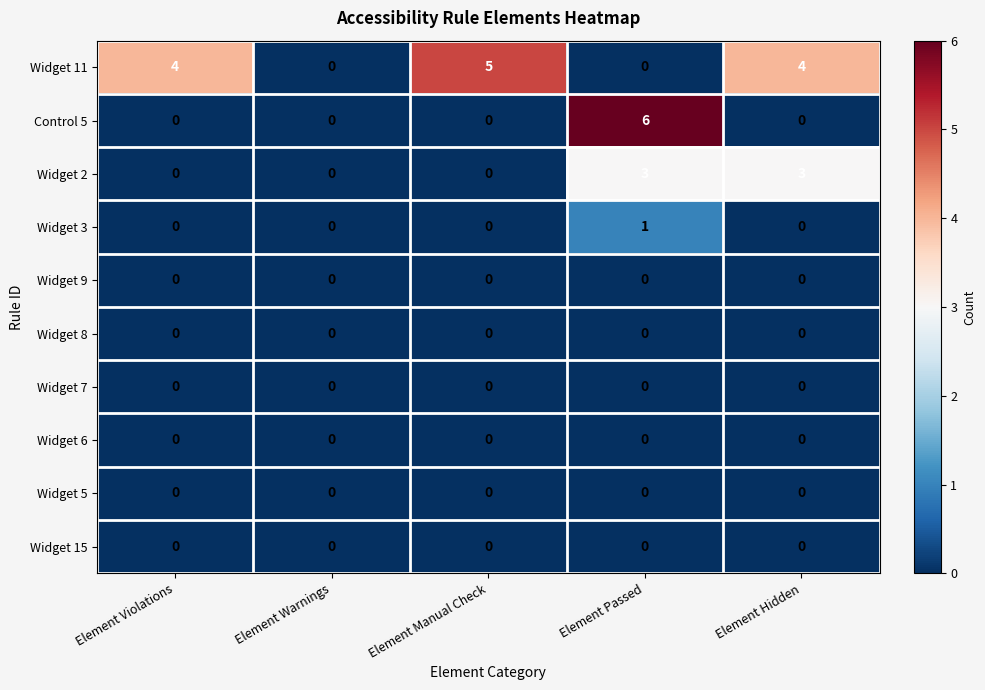

Between Element Violations and Element Manual Check, which series saw the biggest shift?

Widget 11